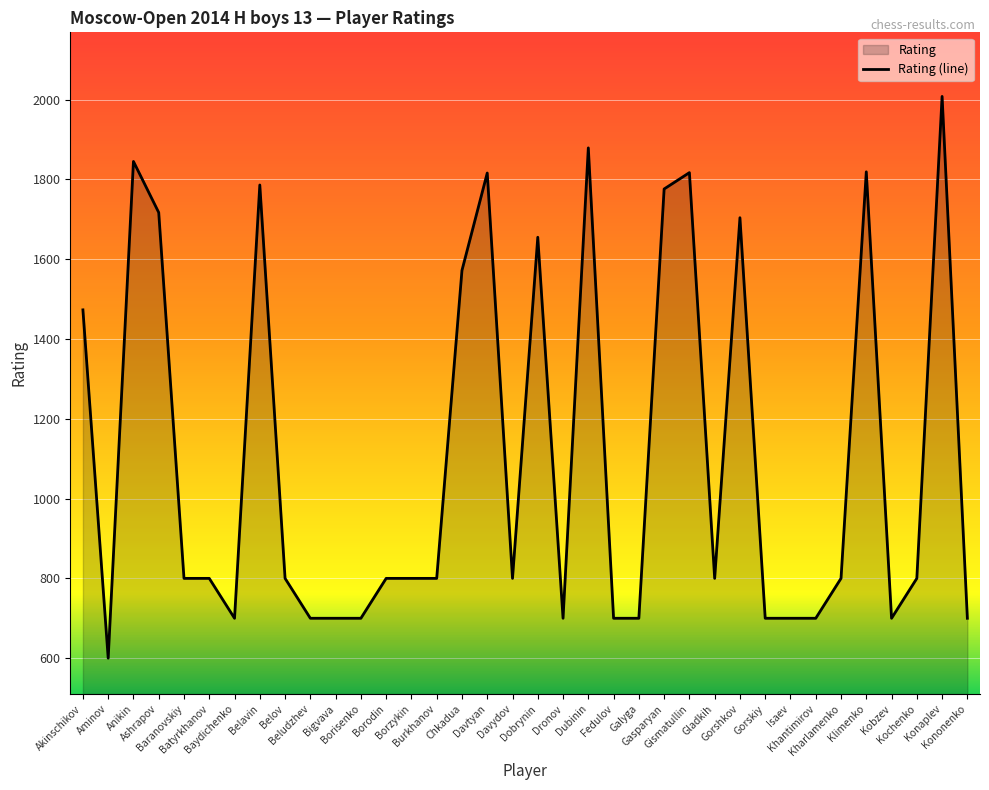

Which has a higher value, Klimenko or Isaev?

Klimenko